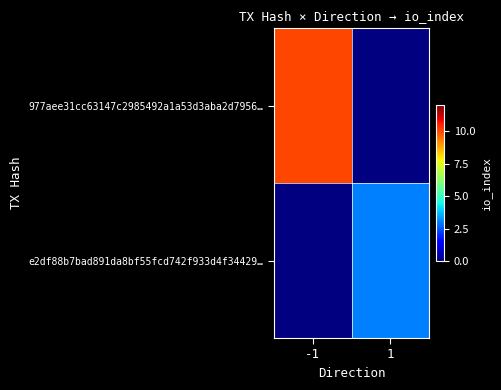

Is it true that e2df88b7bad891da8bf55fcd742f933d4f34429… equals 3.0 at 1?

True